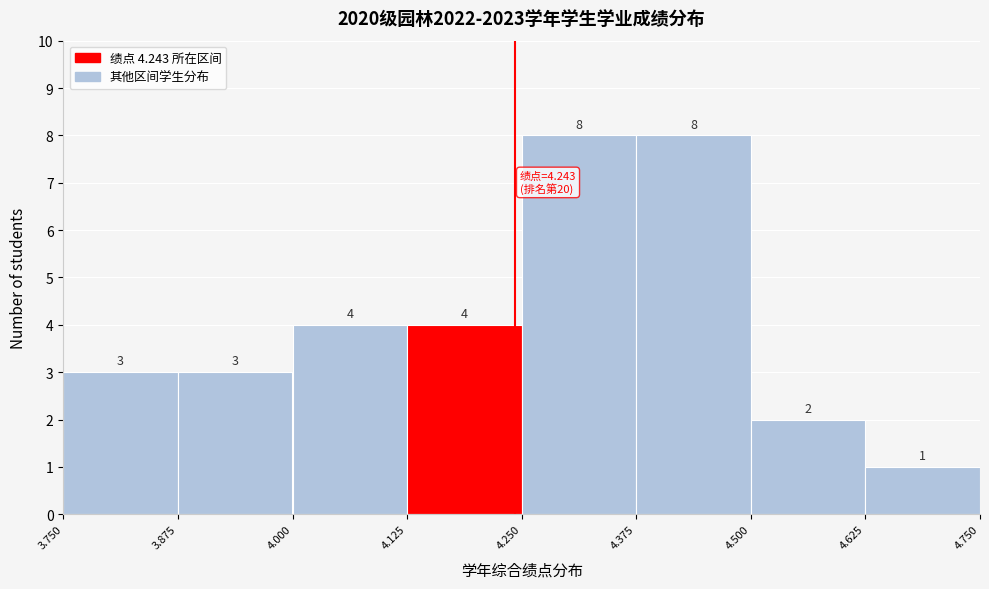

Reading left to right, list every bar in this chart as the range it spans on the x-axis followed by its height.

3.750 to 3.875: 3
3.875 to 4.000: 3
4.000 to 4.125: 4
4.125 to 4.250: 4
4.250 to 4.375: 8
4.375 to 4.500: 8
4.500 to 4.625: 2
4.625 to 4.750: 1